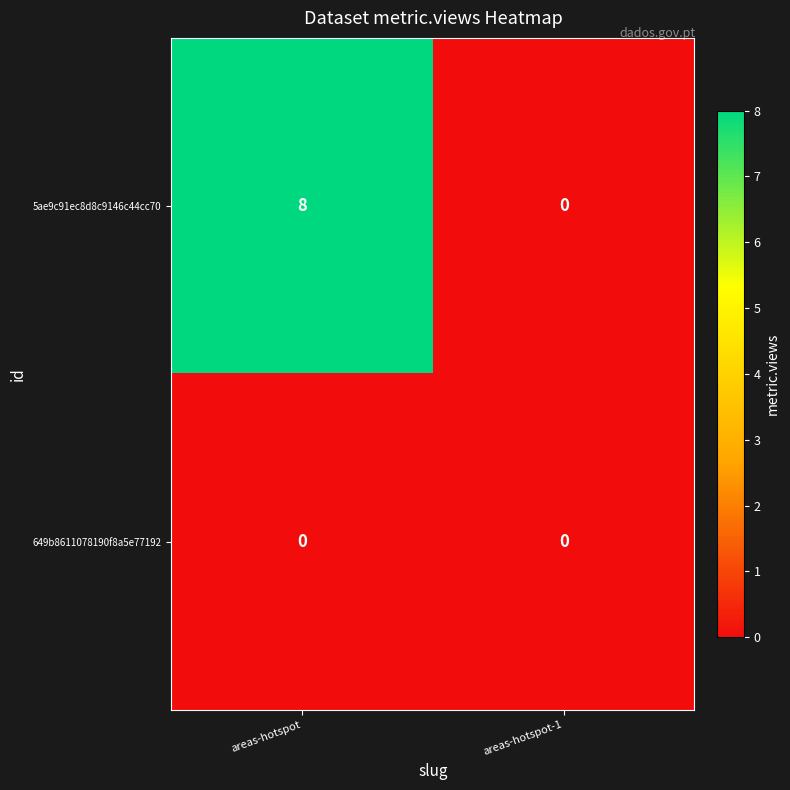

Count the number of categories in the chart.

2